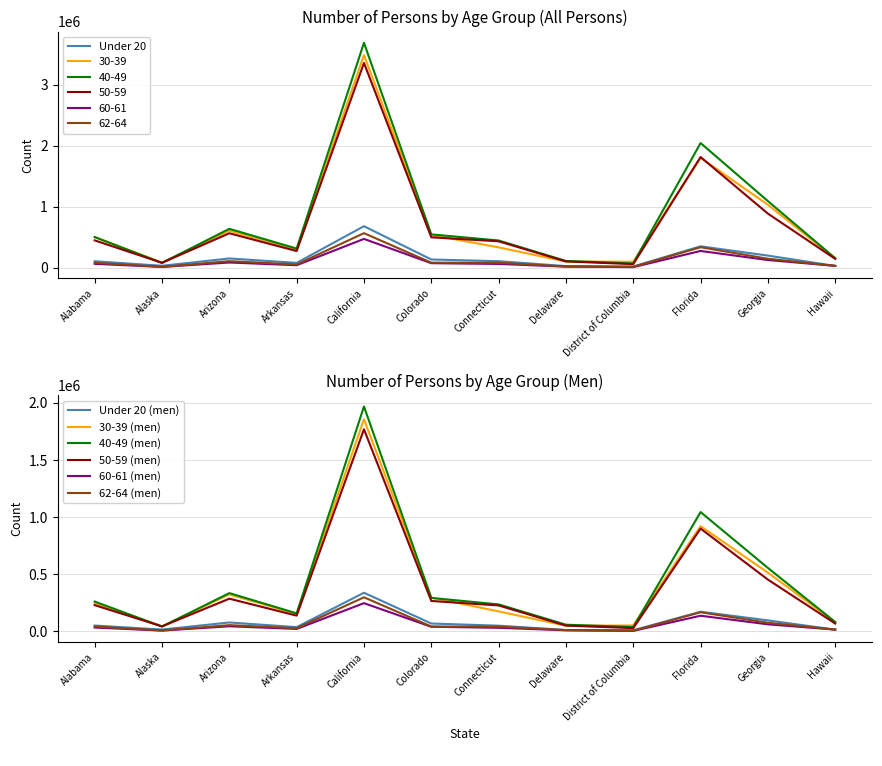

In Under 20, how many points are lower than both neighbors (excluding endpoints)?

3